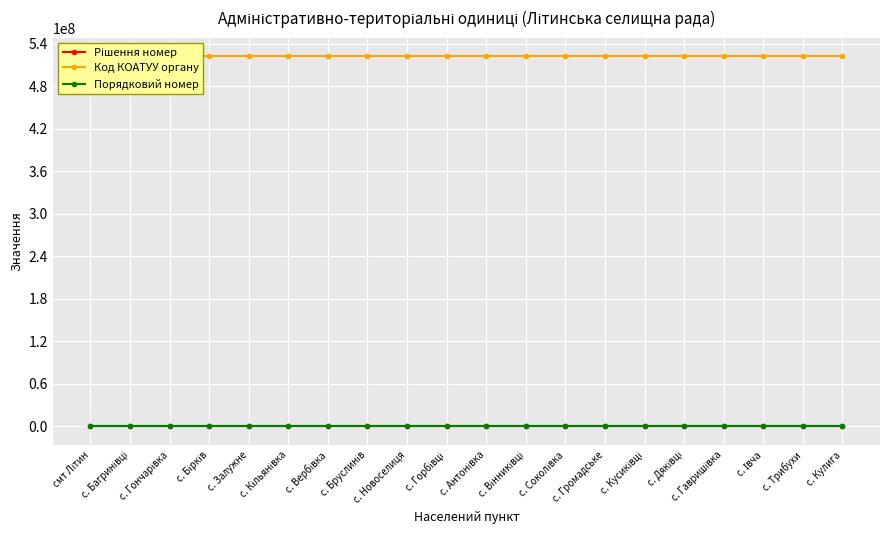

What is the maximum value shown in the chart?

522455100